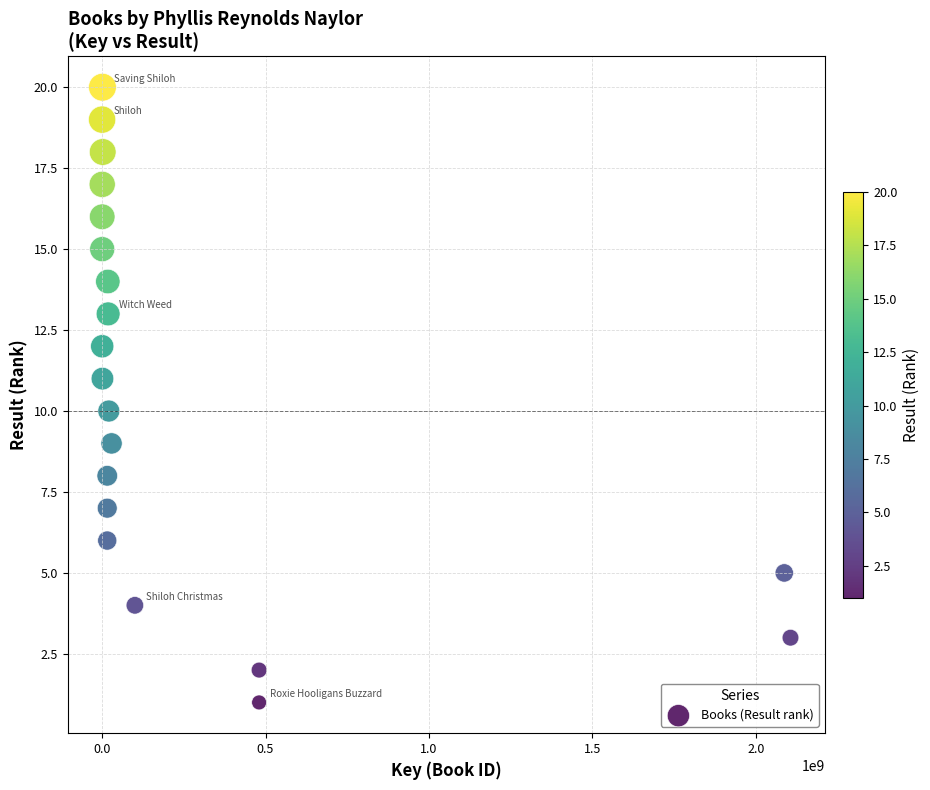

What is the range of Y values (max minus min)?

19